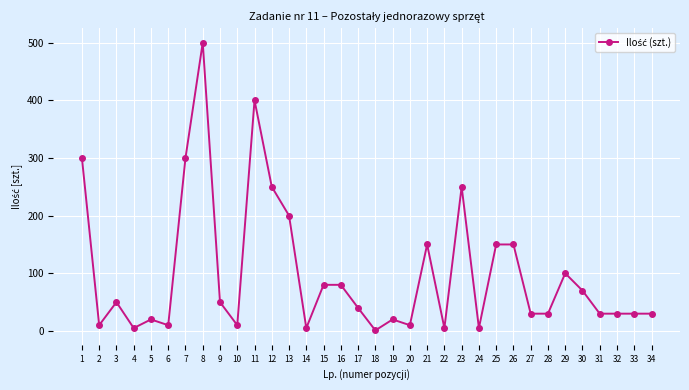

Is this an area chart (filled region under the line)?

No